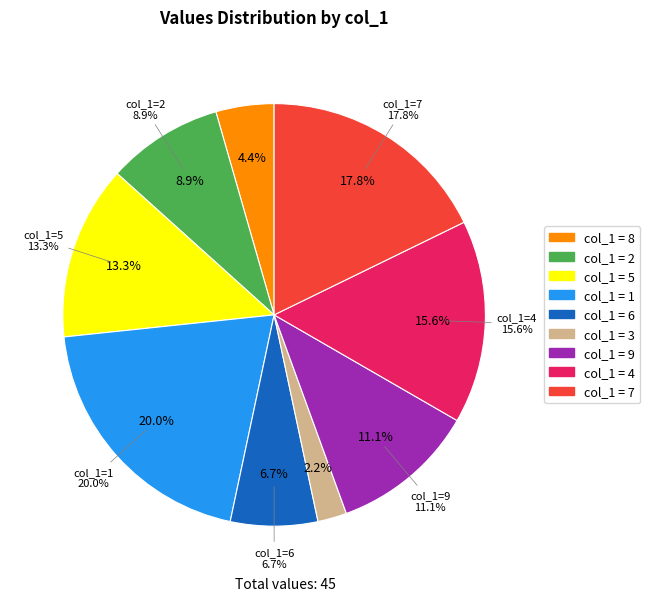

Do 9 and 6 together represent more than half of the pie?

No